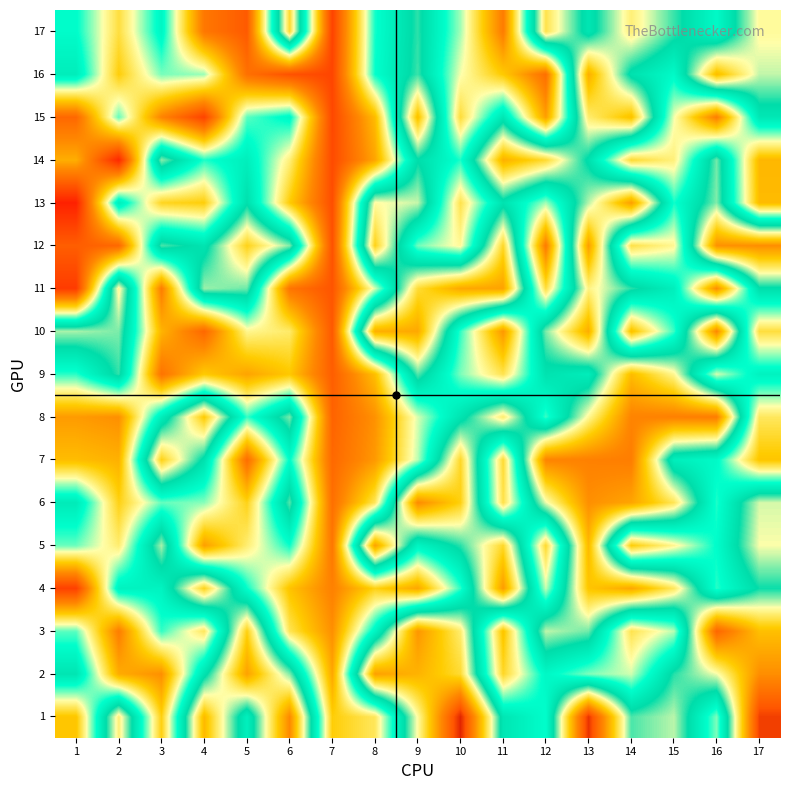

Which category has the highest value across all series?

10